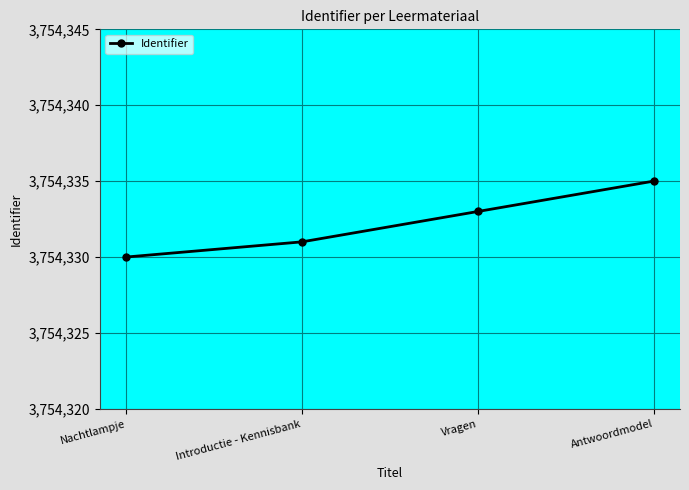

Which category has the highest value across all series?

Antwoordmodel